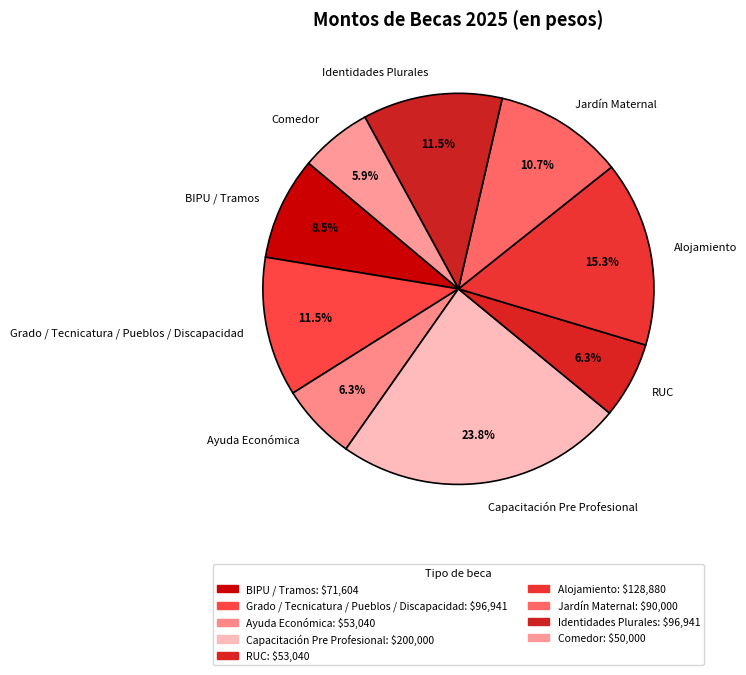

Is it true that Ayuda Económica is 18% of the pie?

False